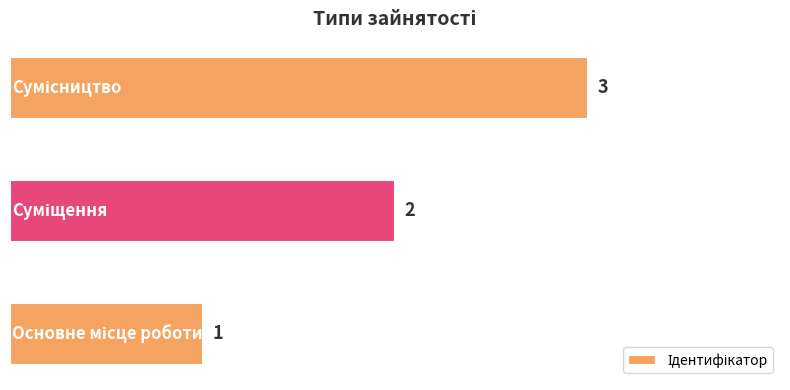

How many values are between 1 and 3?

3